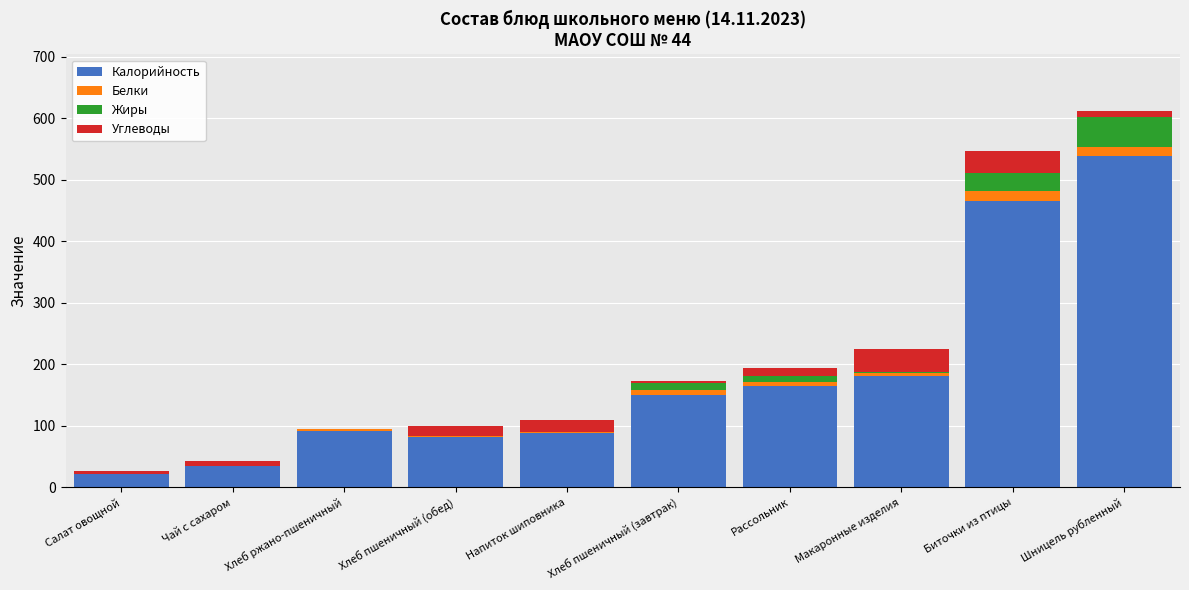

Which category has the highest value in the Калорийность series?

Шницель рубленный